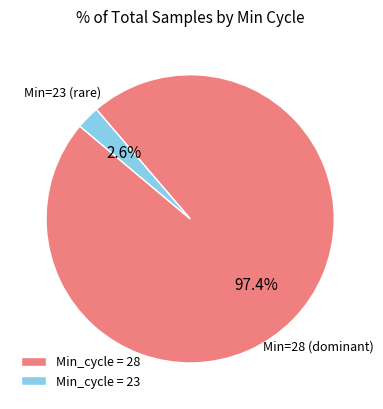

What is the total percentage of Min_cycle = 23 and Min_cycle = 28?

100.0%